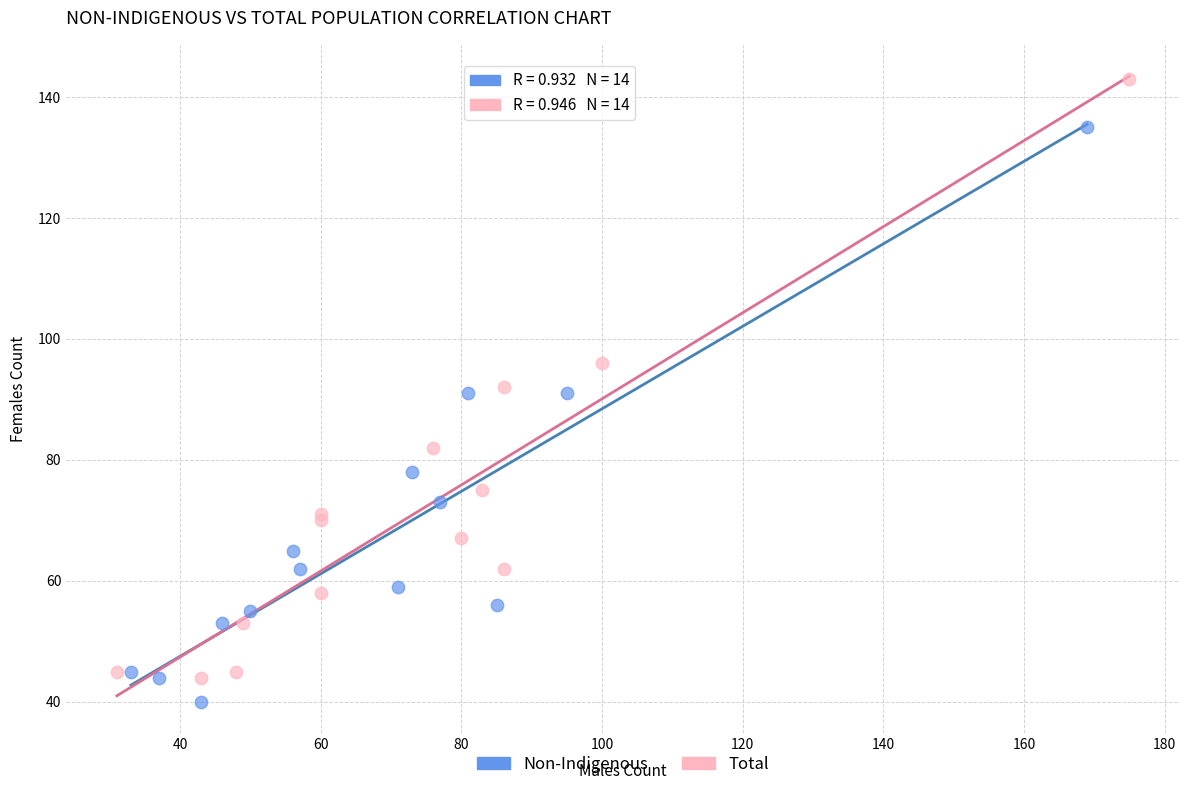

Which series contains the highest Y value?

Total